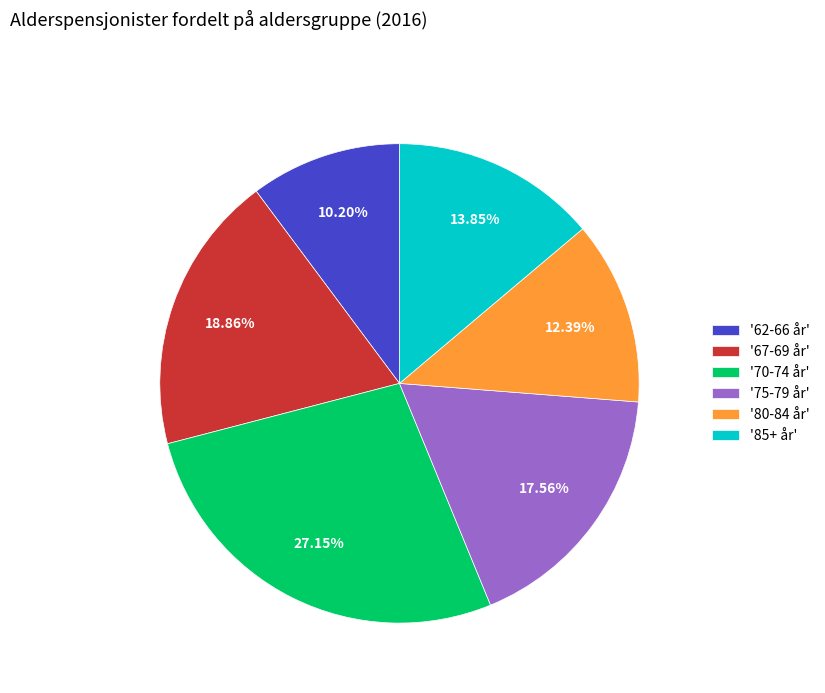

Combined, do '70-74 år' and '62-66 år' account for over 50%?

No